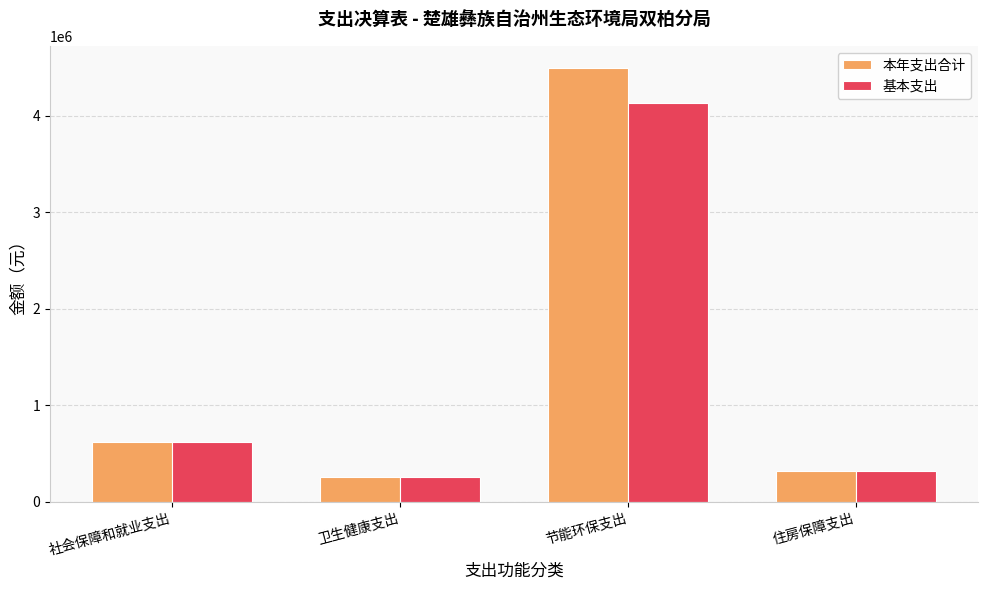

What is the sum of all 基本支出 values?

5327633.6